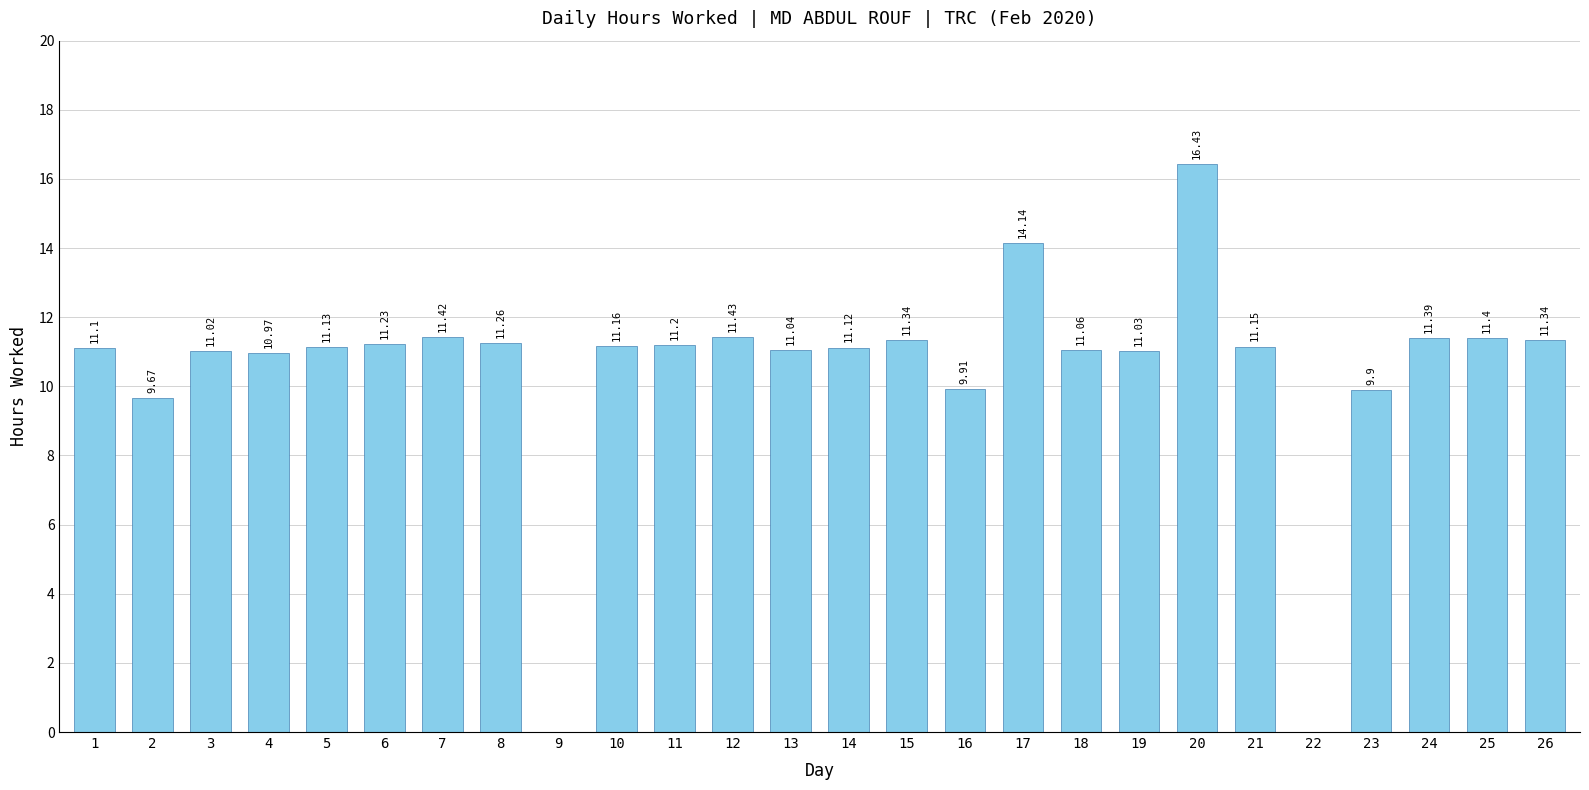

How many values are above zero?

24